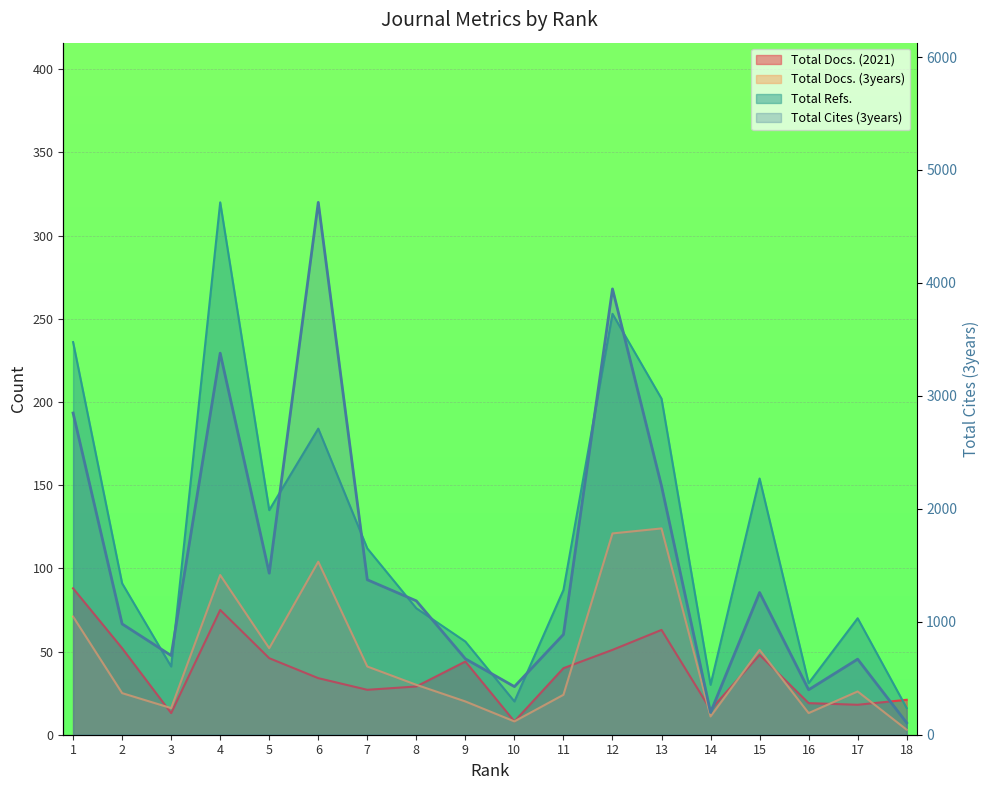

How many categories are shown in the chart?

18